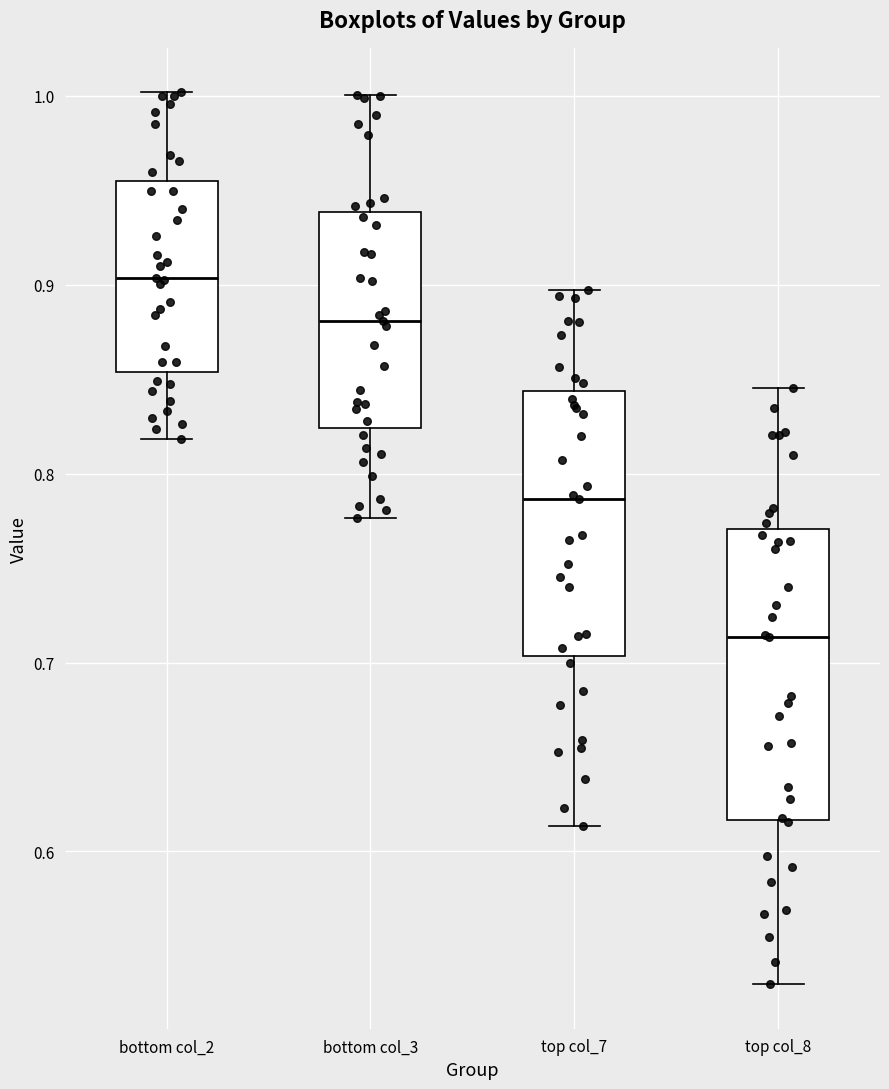

Reading left to right, read every box against the y-axis: the position of its median line, the range the box covers, and the ends of its whiskers. The values are not printed on the chart, so give them approximately, as read against the axis.

bottom col_2: median 0.90, box 0.85 to 0.95, whiskers 0.82 to 1.00
bottom col_3: median 0.88, box 0.82 to 0.94, whiskers 0.78 to 1.00
top col_7: median 0.79, box 0.70 to 0.84, whiskers 0.61 to 0.90
top col_8: median 0.71, box 0.62 to 0.77, whiskers 0.53 to 0.85